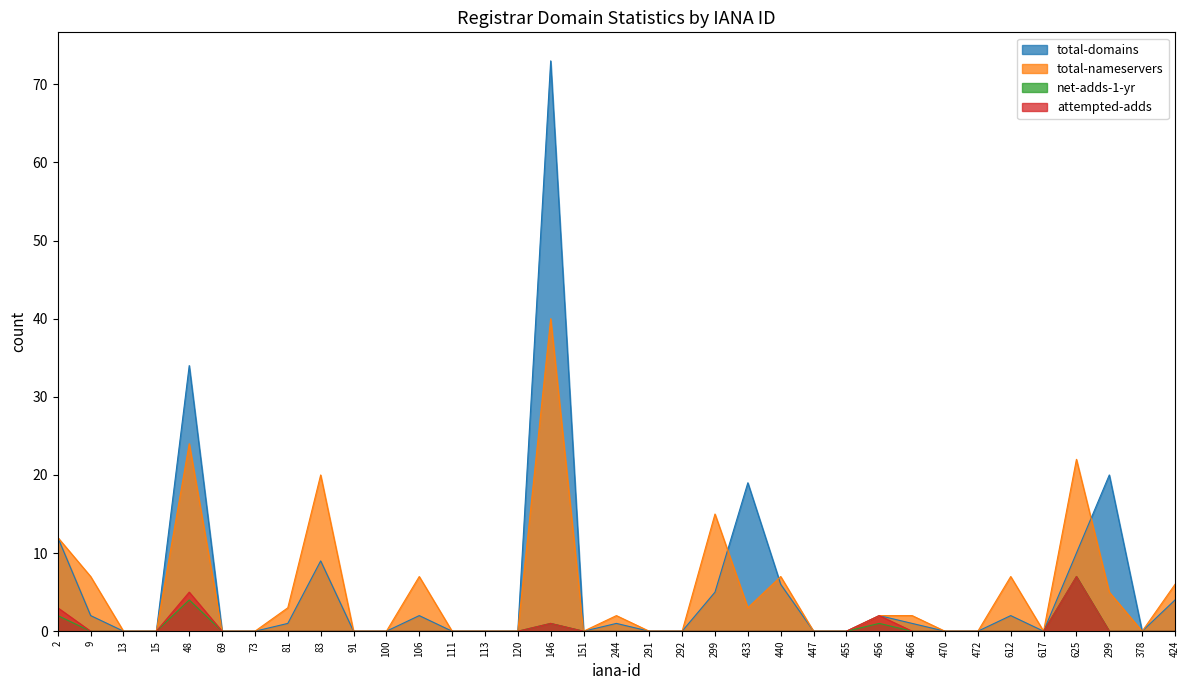

Reading left to right, extract all data points from this chart.

total-domains: 2=12	9=2	13=0	15=0	48=34	69=0	73=0	81=1	83=9	91=0	100=0	106=2	111=0	113=0	120=0	146=73	151=0	244=1	291=0	292=0	299=5	433=19	440=6	447=0	455=0	456=2	466=1	470=0	472=0	612=2	617=0	625=10	299=20	378=0	424=4
total-nameservers: 2=12	9=7	13=0	15=0	48=24	69=0	73=0	81=3	83=20	91=0	100=0	106=7	111=0	113=0	120=0	146=40	151=0	244=2	291=0	292=0	299=15	433=3	440=7	447=0	455=0	456=2	466=2	470=0	472=0	612=7	617=0	625=22	299=5	378=0	424=6
net-adds-1-yr: 2=2	9=0	13=0	15=0	48=4	69=0	73=0	81=0	83=0	91=0	100=0	106=0	111=0	113=0	120=0	146=1	151=0	244=0	291=0	292=0	299=0	433=0	440=0	447=0	455=0	456=1	466=0	470=0	472=0	612=0	617=0	625=7	299=0	378=0	424=0
attempted-adds: 2=3	9=0	13=0	15=0	48=5	69=0	73=0	81=0	83=0	91=0	100=0	106=0	111=0	113=0	120=0	146=1	151=0	244=0	291=0	292=0	299=0	433=0	440=0	447=0	455=0	456=2	466=0	470=0	472=0	612=0	617=0	625=7	299=0	378=0	424=0